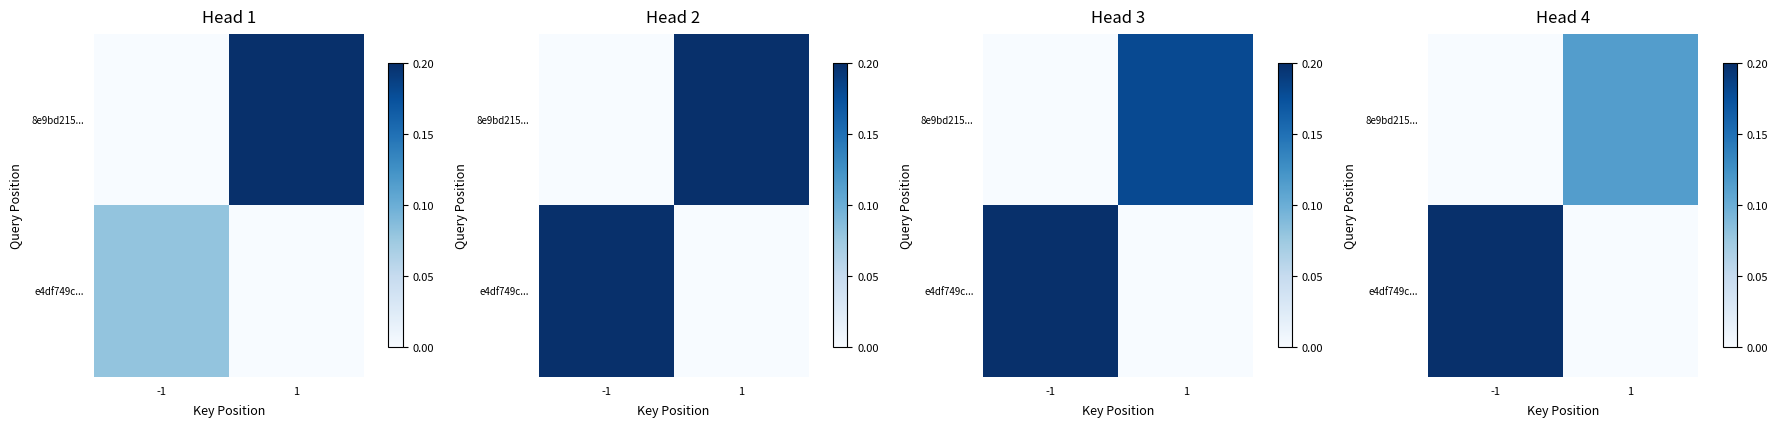

How many distinct data groups are displayed?

2